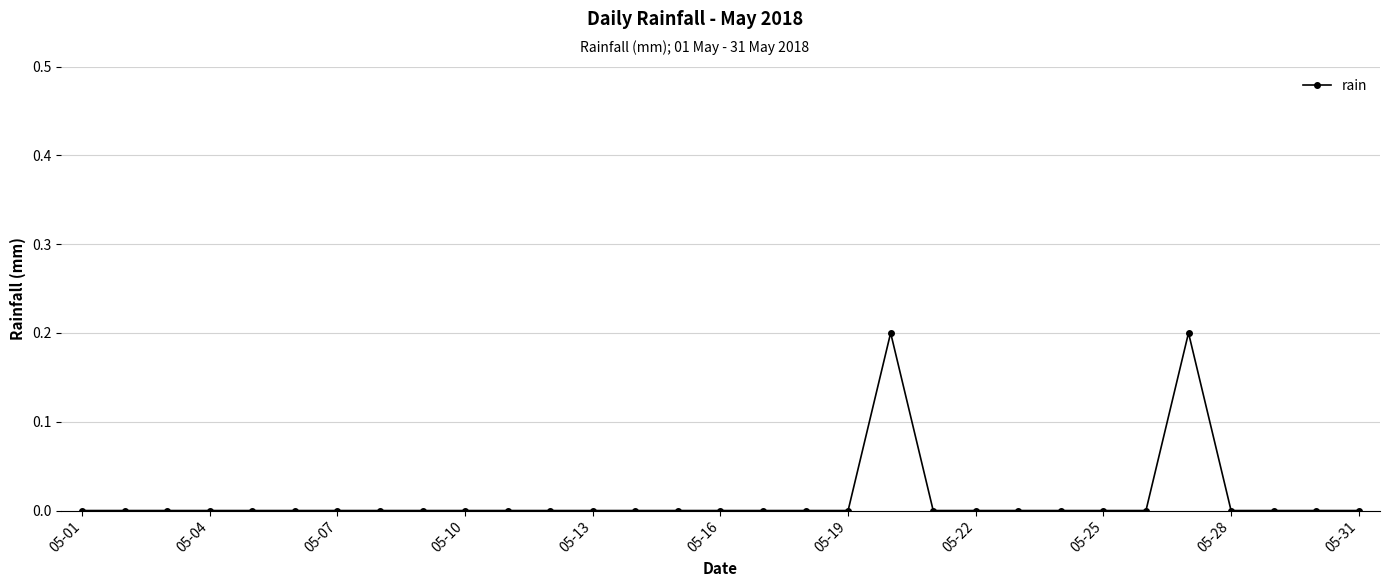

True or false: the data has more than 1 interior local peaks.

True